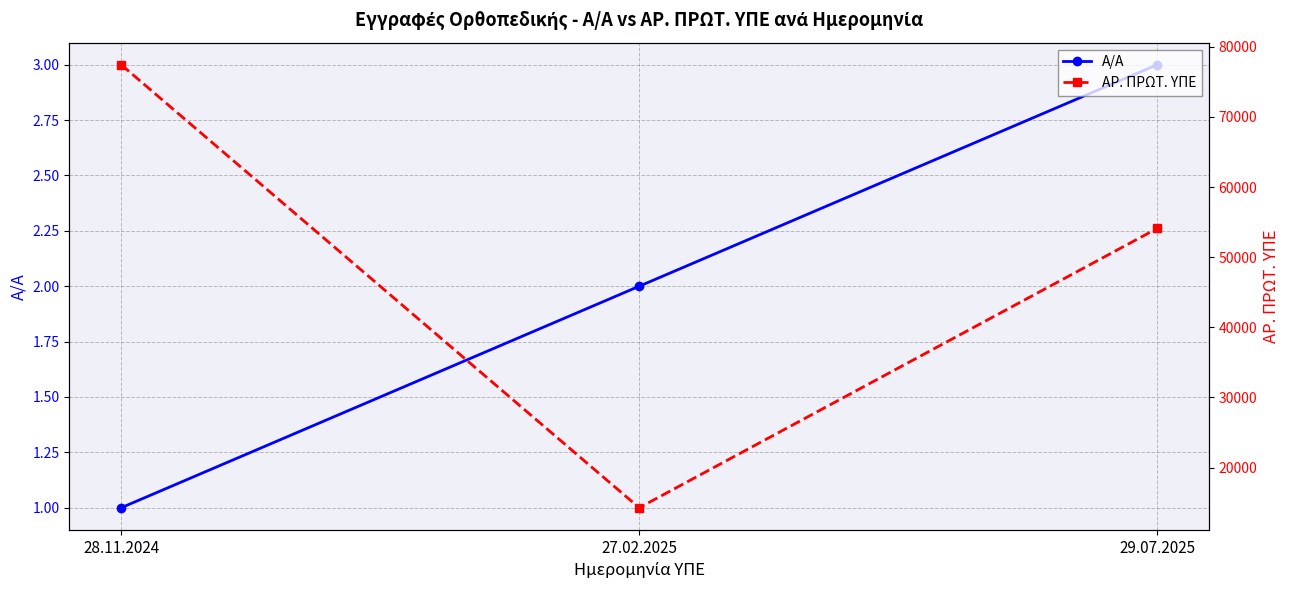

What is the average value of the ΑΡ. ΠΡΩΤ. ΥΠΕ series?

48611